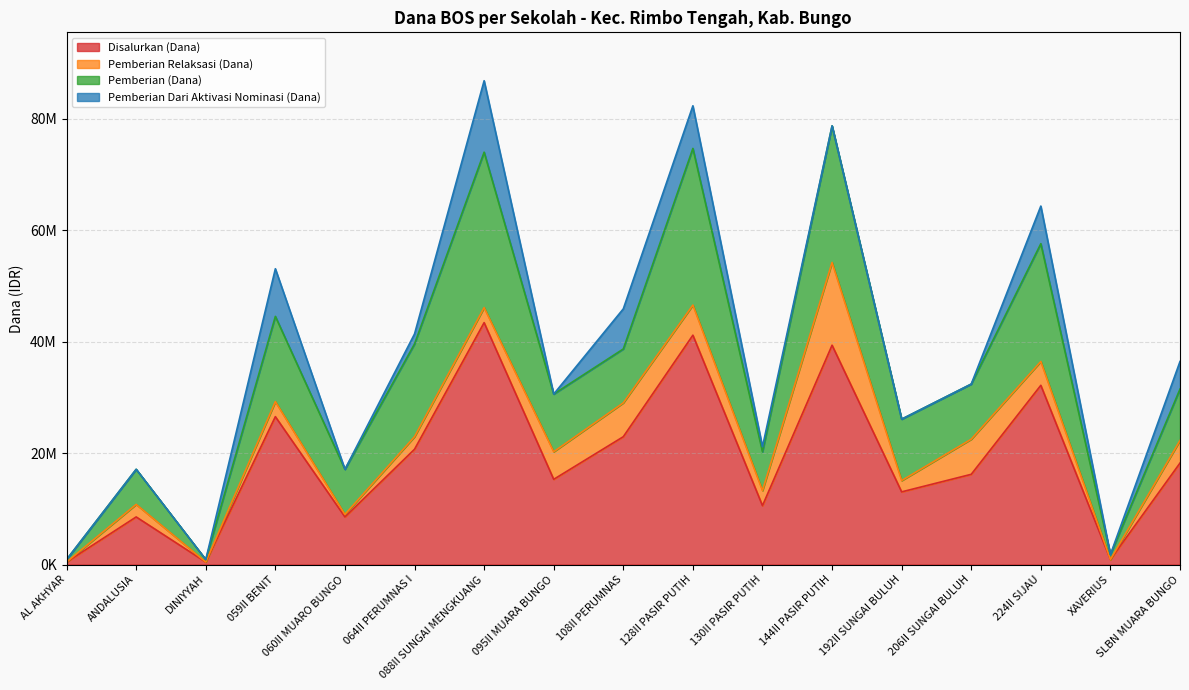

Rank the series by their maximum value, from highest to lowest.

Disalurkan (Dana), Pemberian (Dana), Pemberian Relaksasi (Dana), Pemberian Dari Aktivasi Nominasi (Dana)